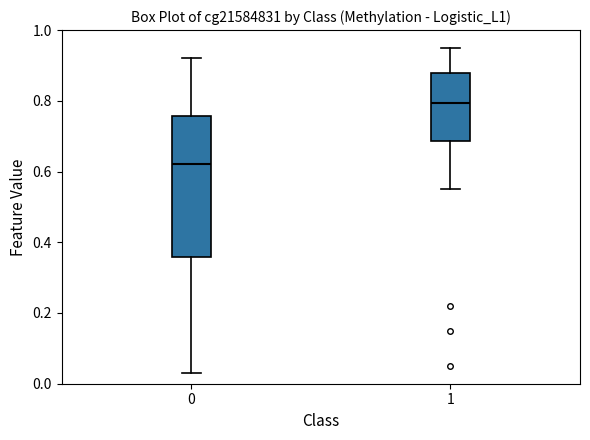

Which box is the tallest, from its lower edge to its upper edge?

0